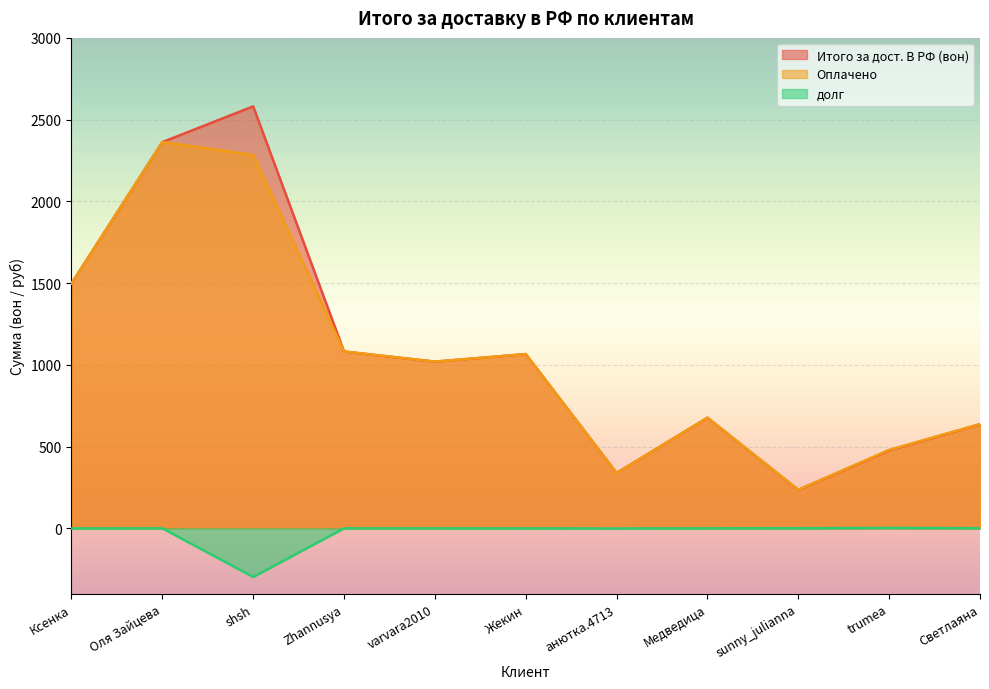

True or false: Оплачено and Итого за дост. В РФ (вон) intersect in this chart.

True